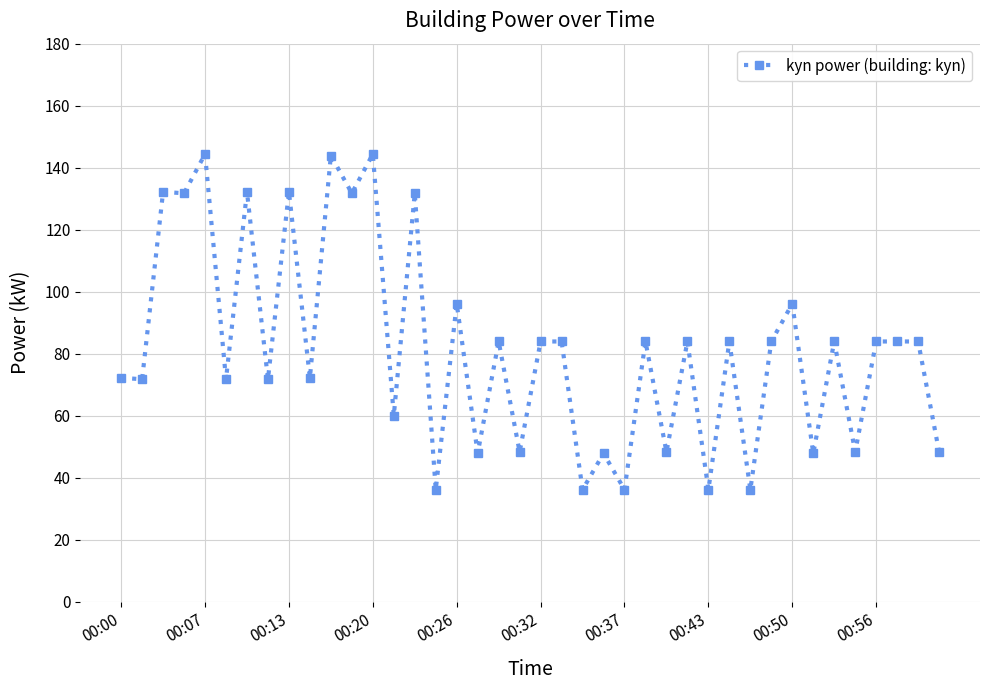

What is the difference between the second highest and minimum values?

108.3